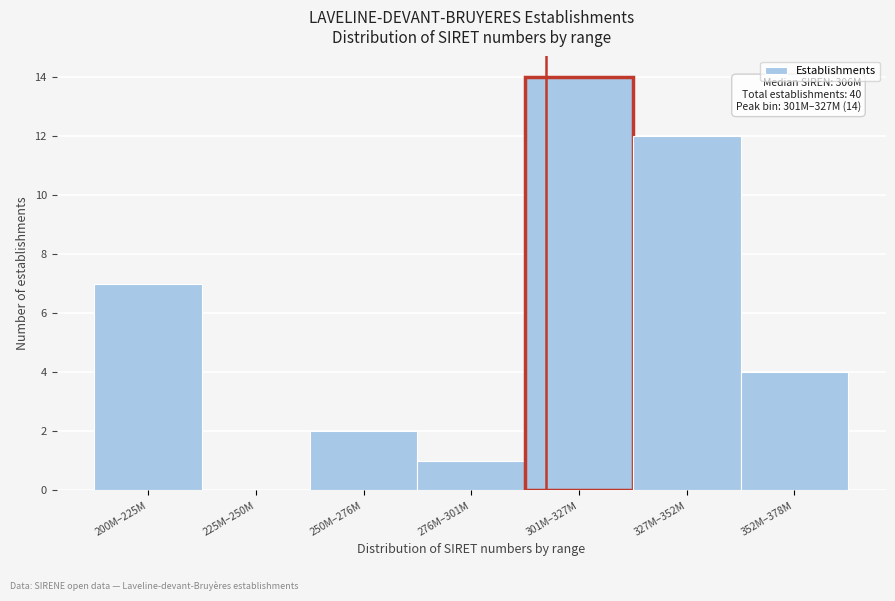

Reading left to right, what are all the values shown in this chart?

200M–225M=7	225M–250M=0	250M–276M=2	276M–301M=1	301M–327M=14	327M–352M=12	352M–378M=4